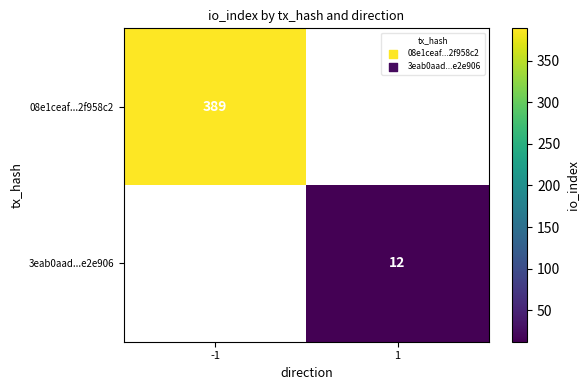

At how many categories does at least one series exceed 112?

1